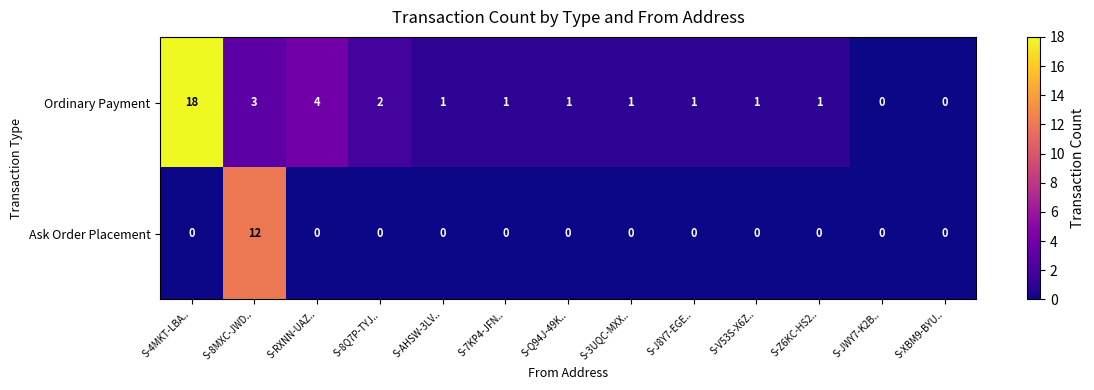

What is the difference between the second highest and minimum values in the Ordinary Payment series?

4